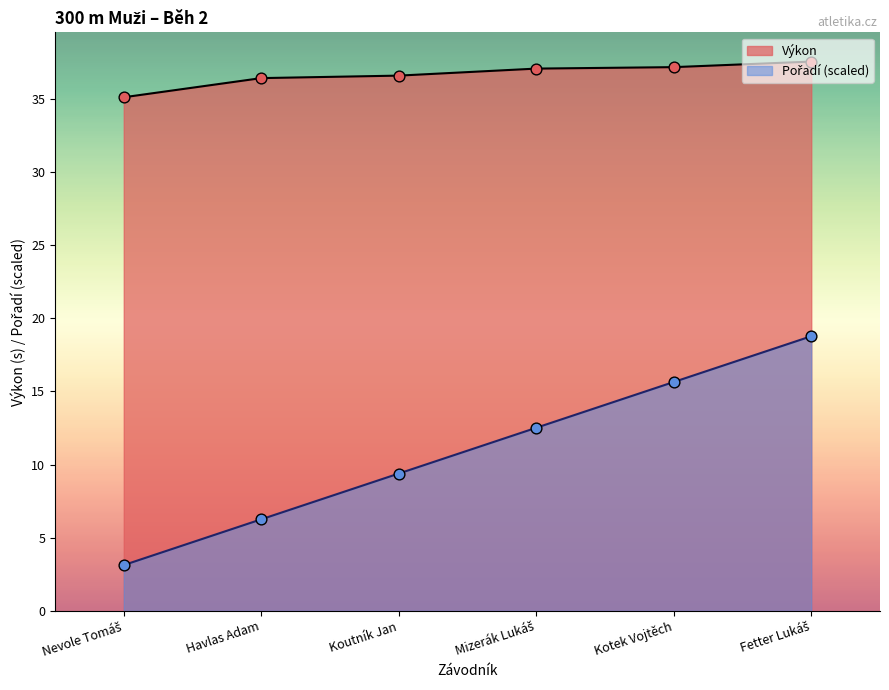

Is the value of Výkon at Fetter Lukáš greater than the value of Pořadí at Havlas Adam?

Yes